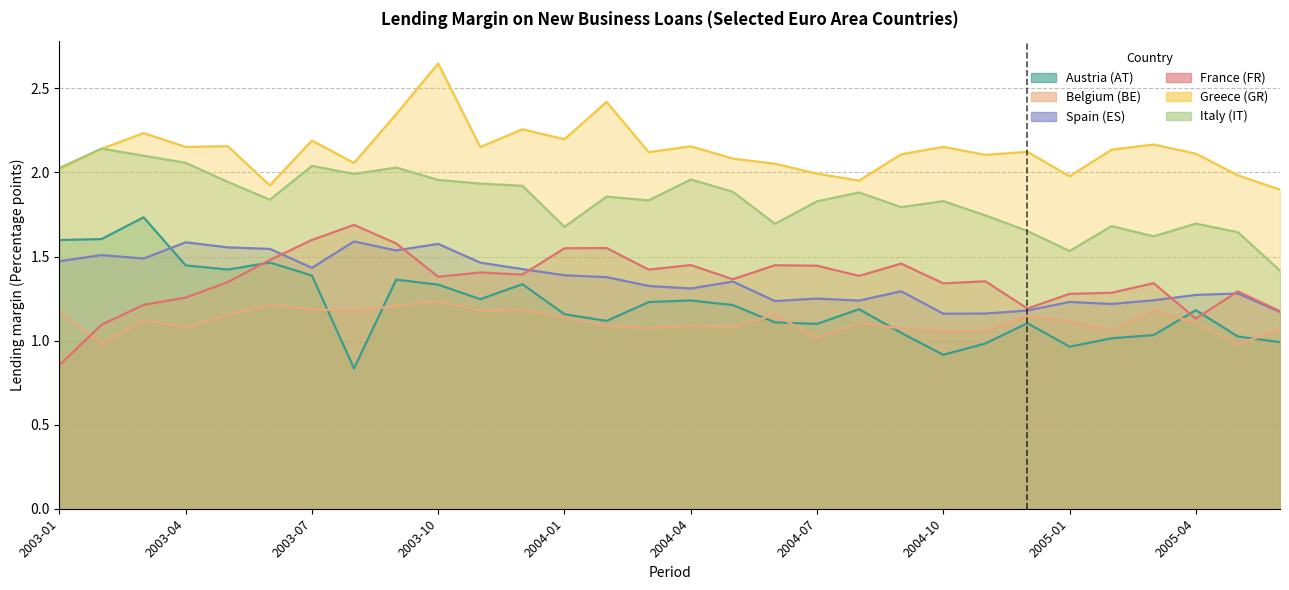

What is the difference between the maximum and second lowest values in the France (FR) series?

0.6